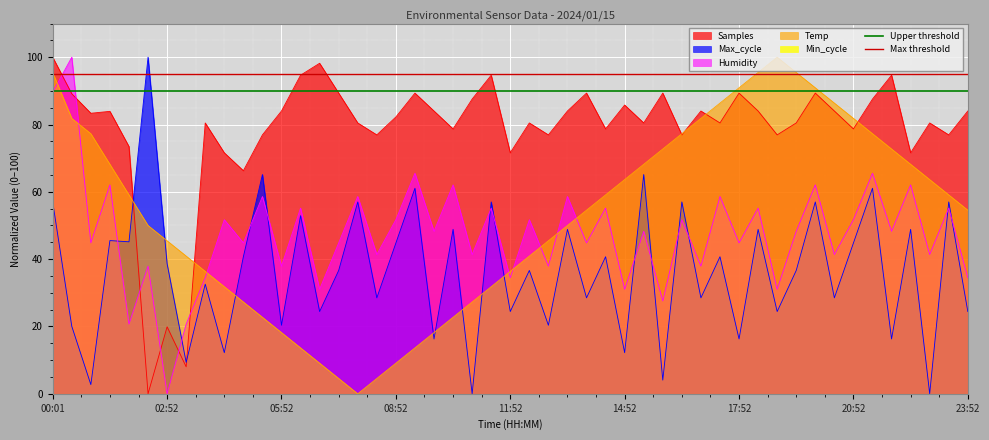

The value of Upper threshold at 00:01 is 90. True or false?

True